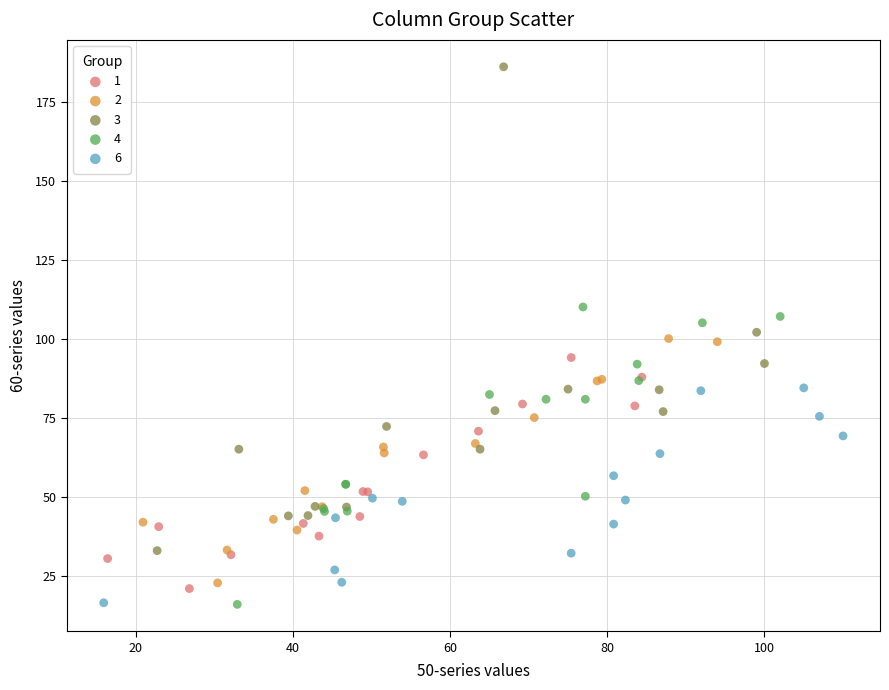

Which series has the largest Y range (max minus min)?

3